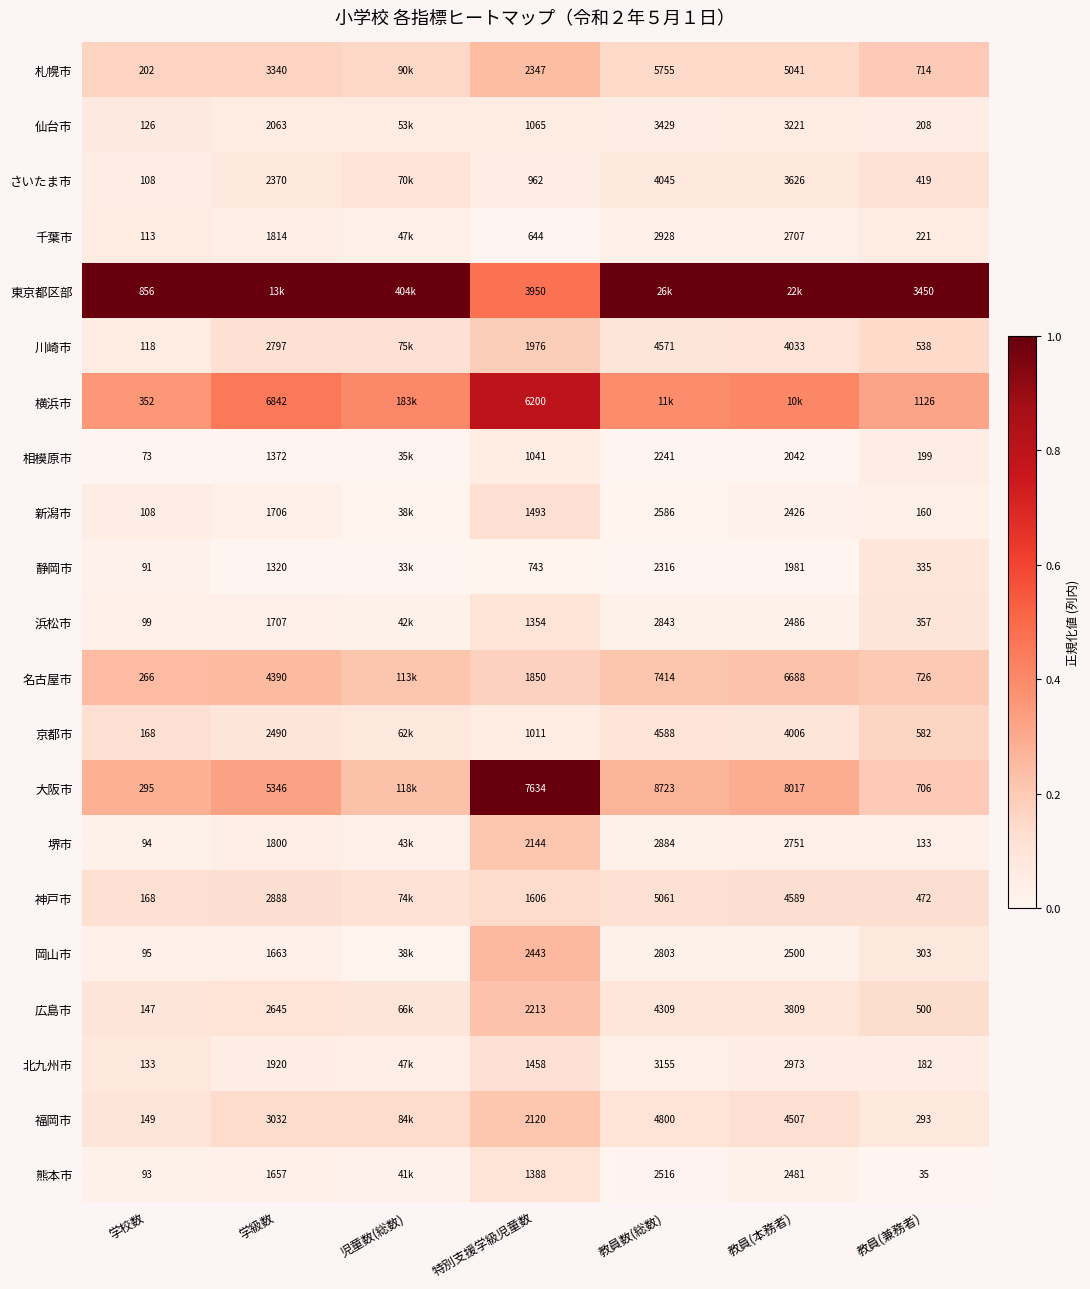

Count the 堺市 values in the range 0 to 1.

7